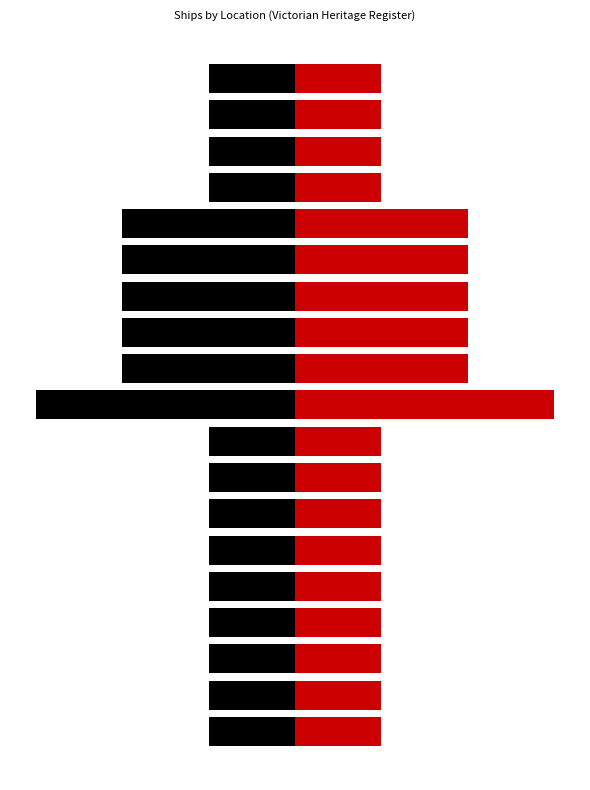

Between 6 and 4, which is larger?

6